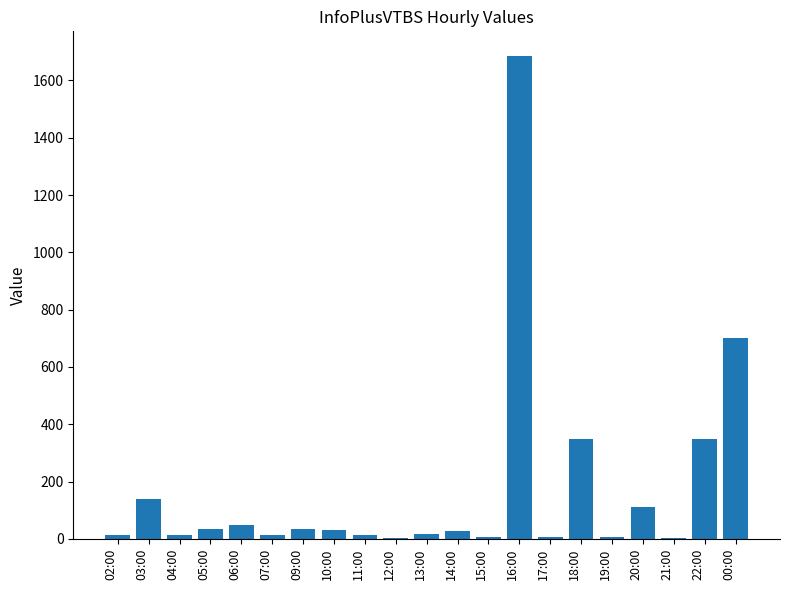

Which label corresponds to the largest value in the chart?

16:00